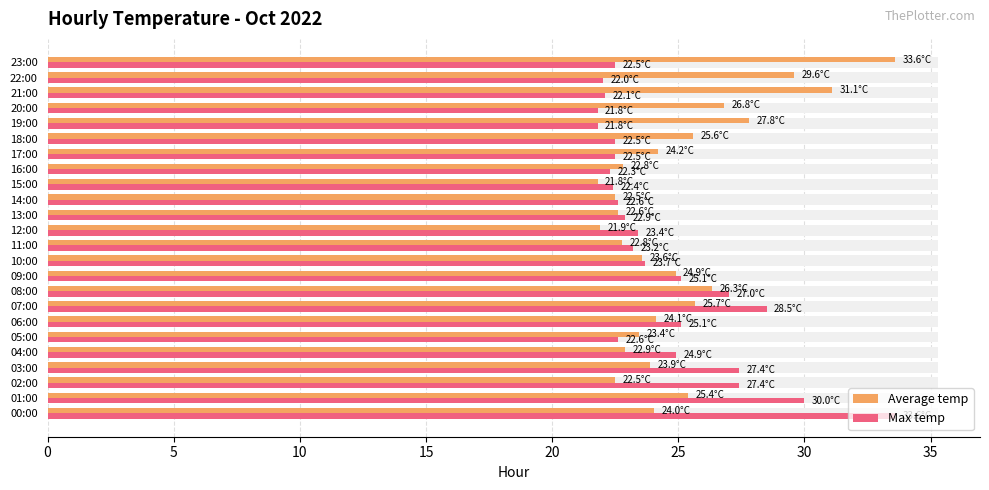

How many bars are there in total?

48